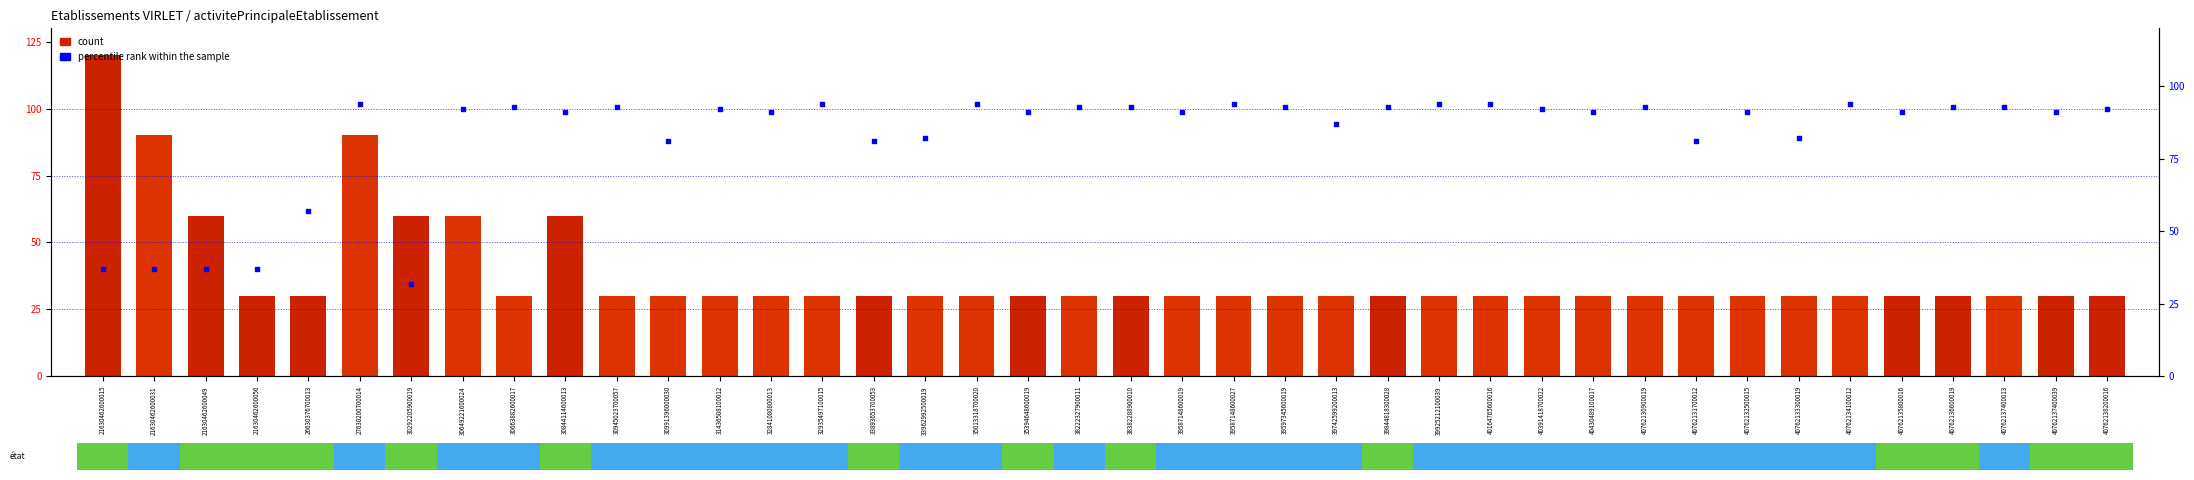

At how many categories does at least one series exceed 68?

36